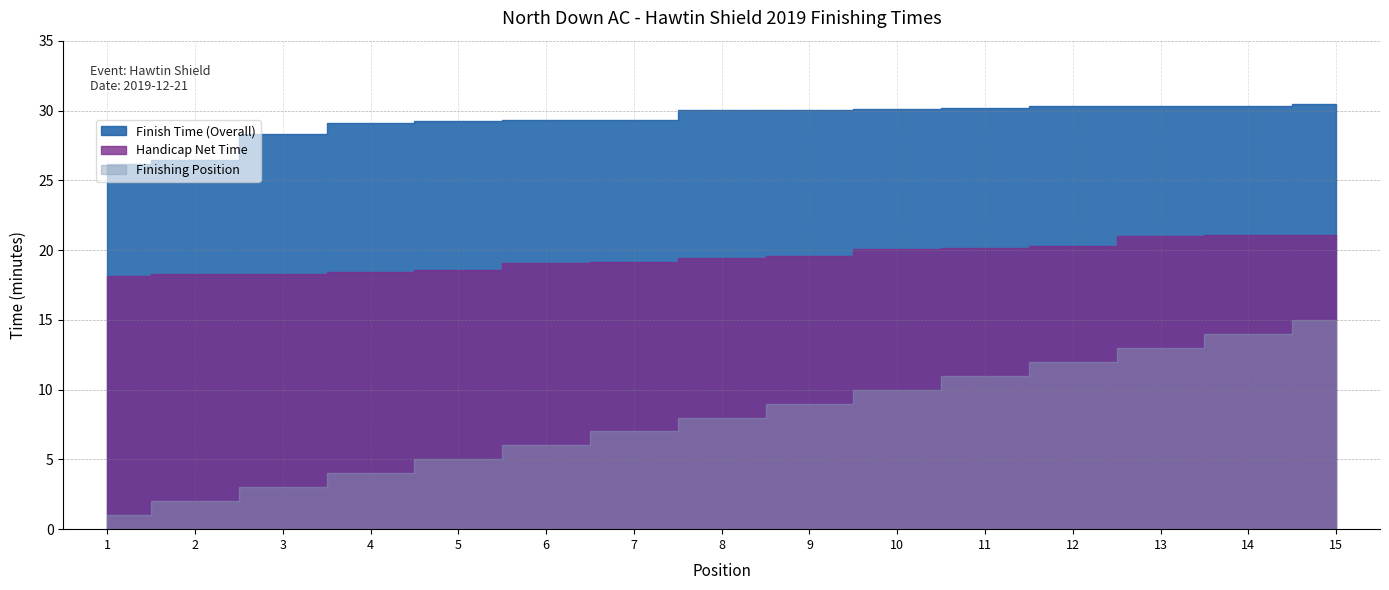

True or false: Finish Time (Overall) has more than 2 points higher than both neighbors.

False